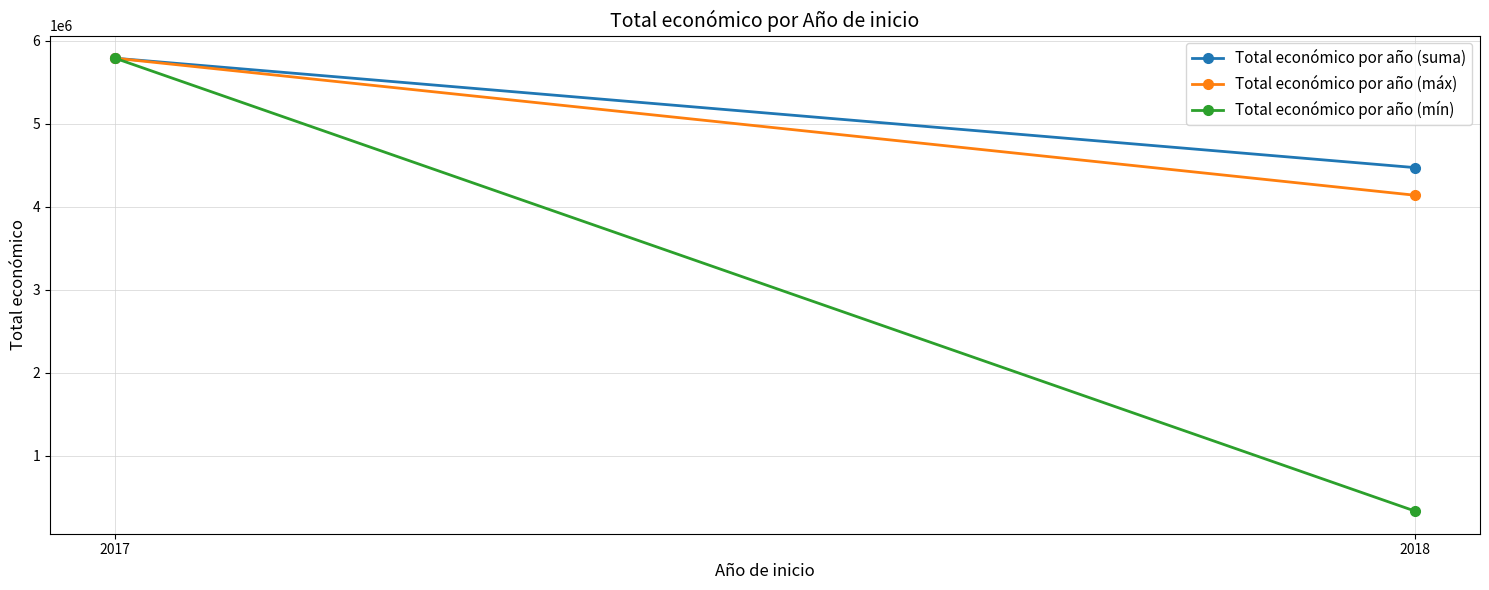

What is the maximum value for Total económico por año (suma)?

5790993